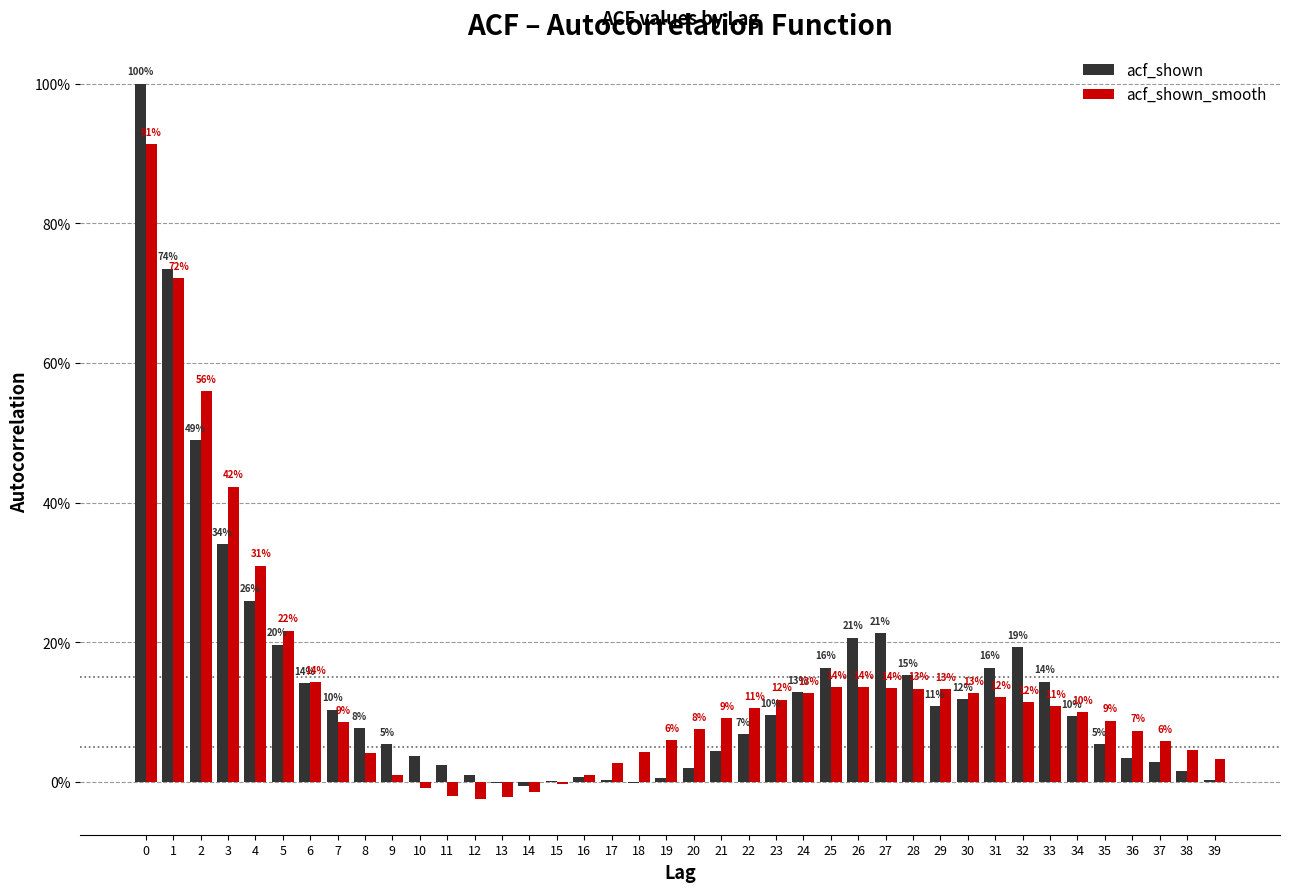

What are all the series names shown in the legend?

acf_shown, acf_shown_smooth